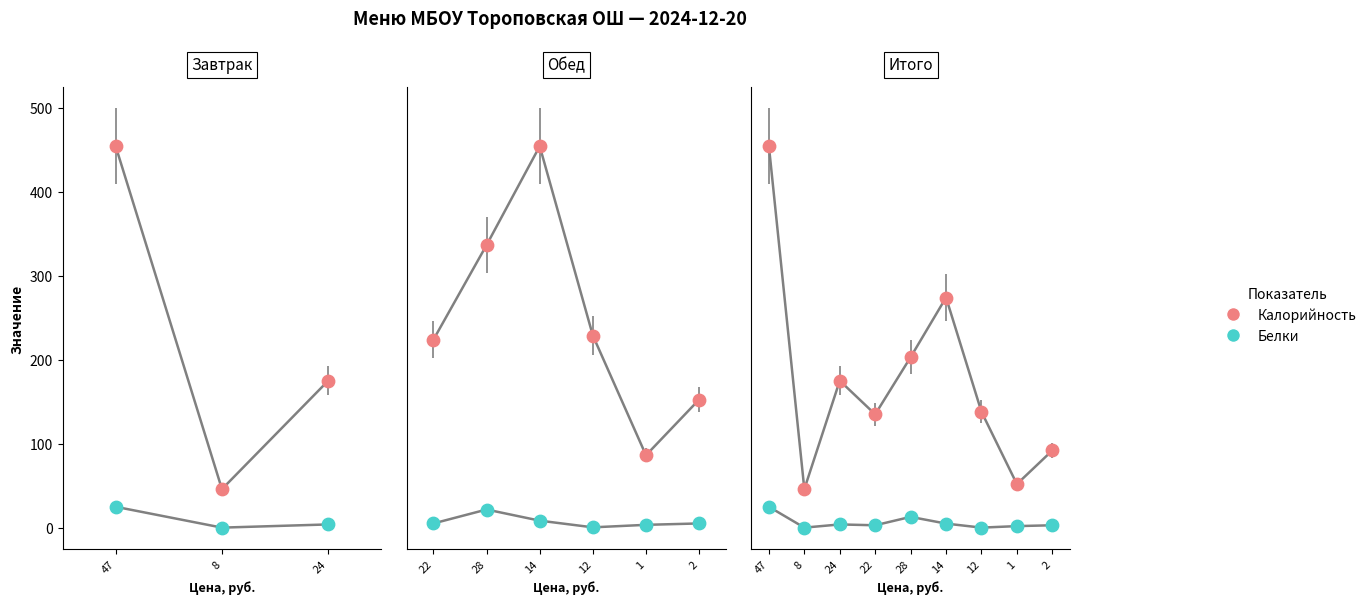

Which series contains the highest Y value?

Калорийность